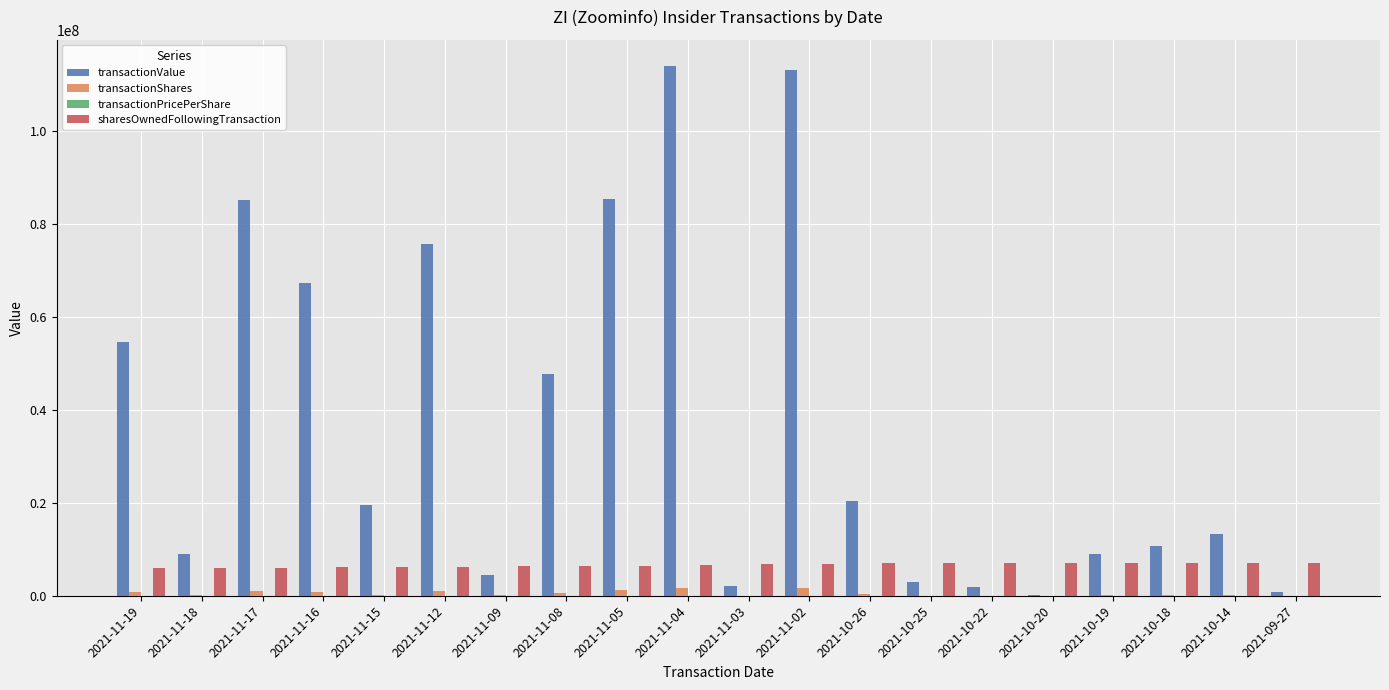

Where is transactionValue nearest to the value 57021273?

2021-11-19